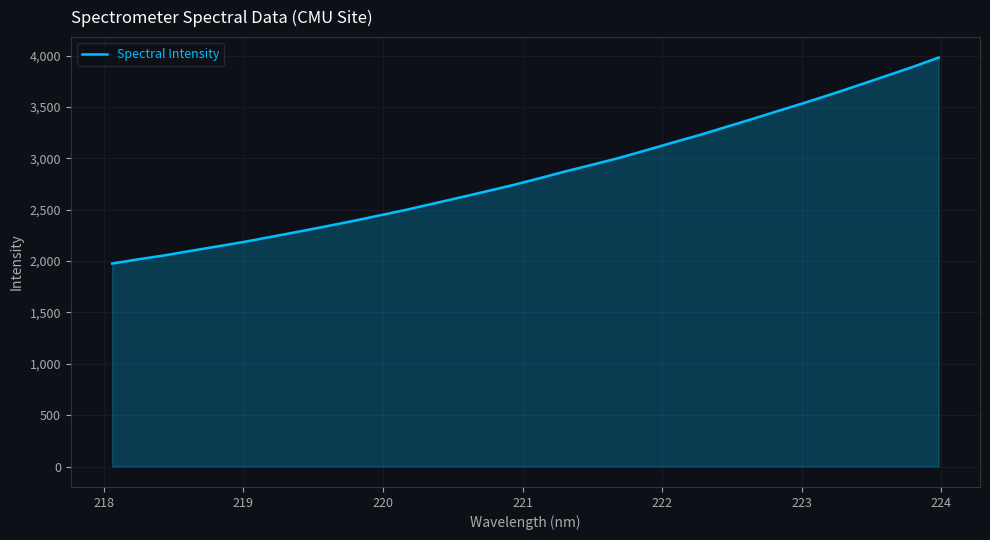

What is the difference between the maximum and minimum values?

2004.8